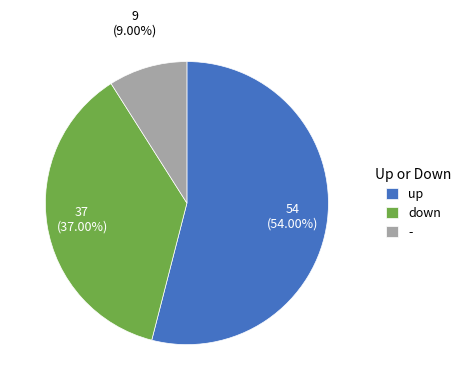

Which slice represents more than half of the pie?

up